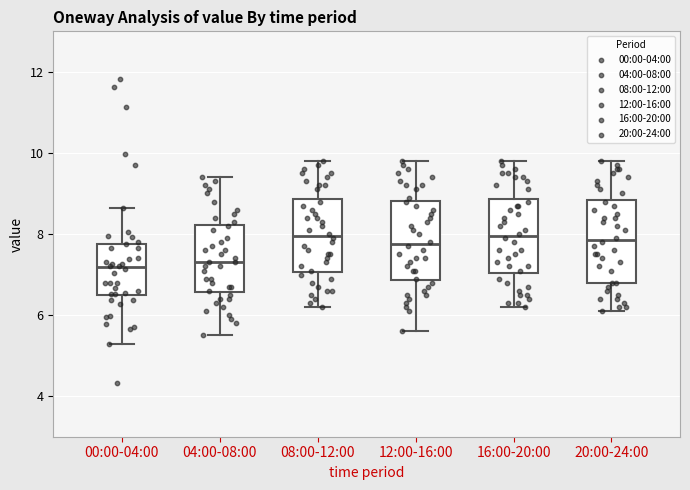

Where does the lower whisker of the box for 20:00-24:00 end on the y-axis? The values are not printed on the chart, so give them approximately, as read against the axis.

6.2